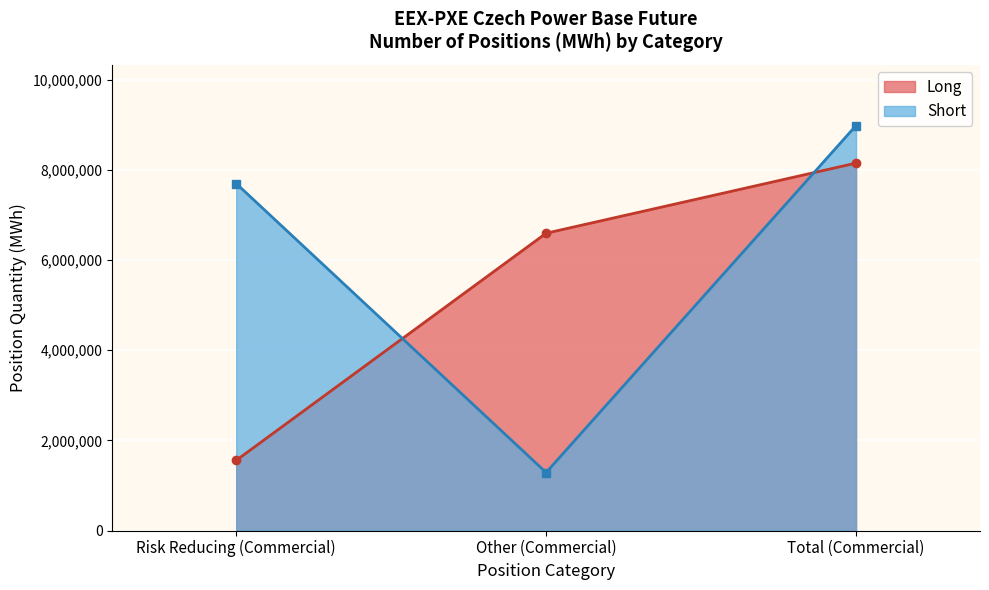

At which category does the chart reach its peak across all series?

Total (Commercial)